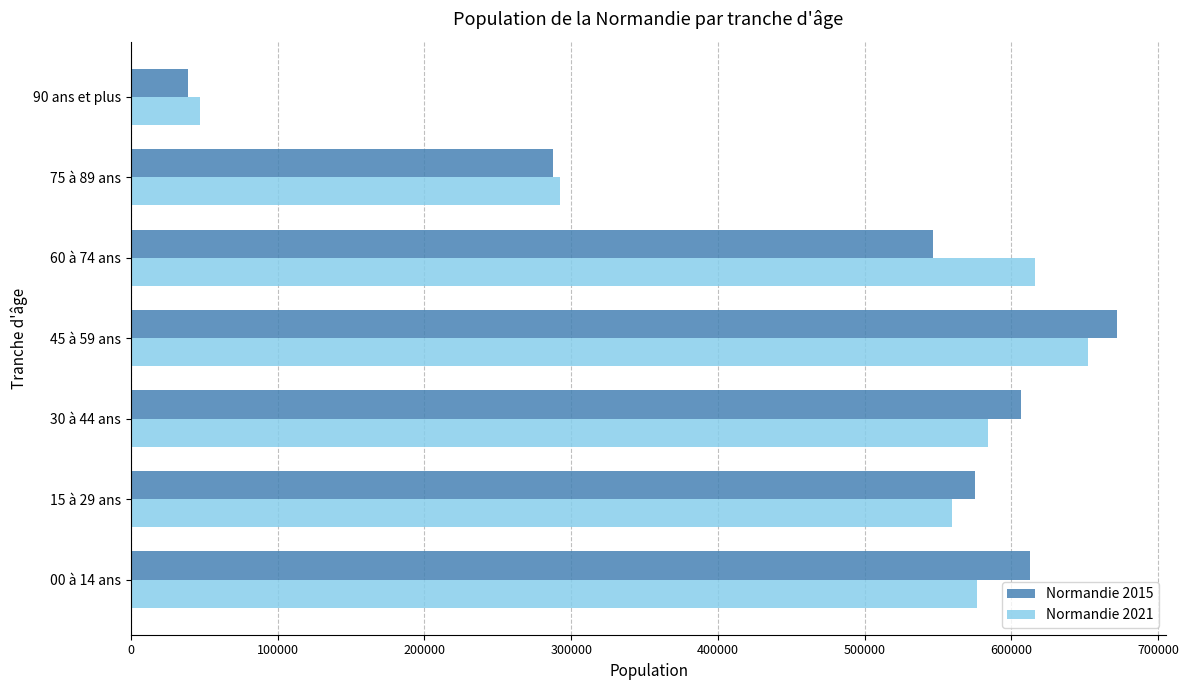

At which category is the sum across all series the highest?

45 à 59 ans